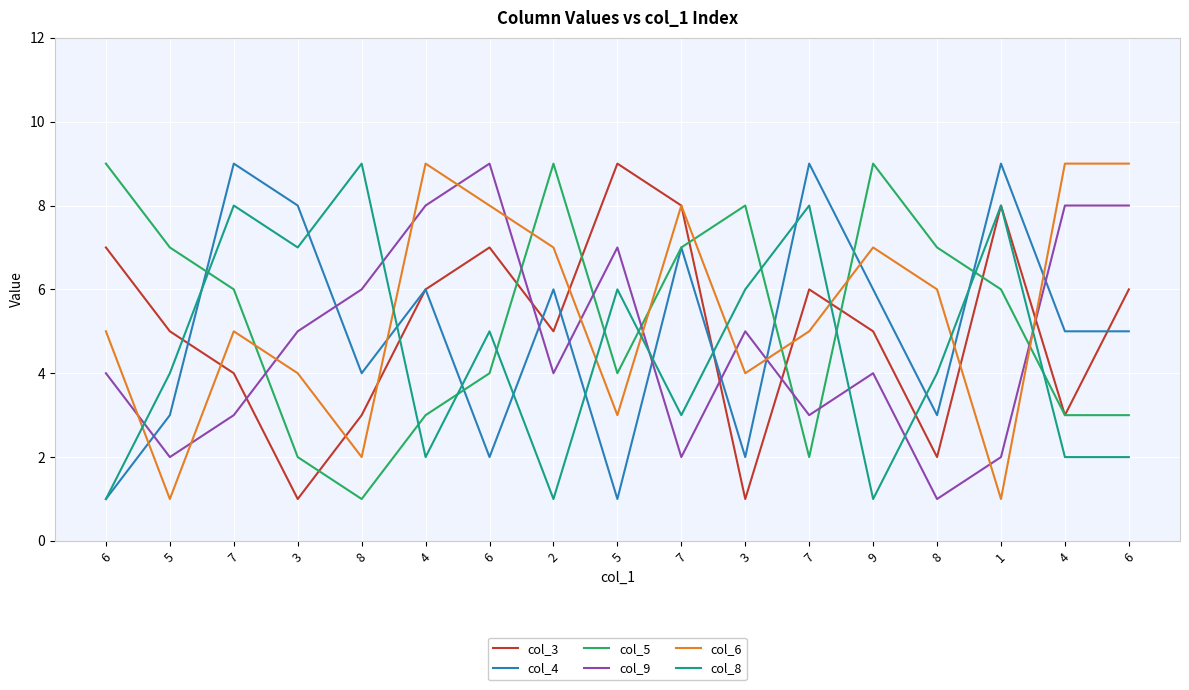

Reading right to left, list all the values displayed in this chart.

col_3: 6	3	8	2	5	6	1	8	9	5	7	6	3	1	4	5	7
col_4: 5	5	9	3	6	9	2	7	1	6	2	6	4	8	9	3	1
col_5: 3	3	6	7	9	2	8	7	4	9	4	3	1	2	6	7	9
col_9: 8	8	2	1	4	3	5	2	7	4	9	8	6	5	3	2	4
col_6: 9	9	1	6	7	5	4	8	3	7	8	9	2	4	5	1	5
col_8: 2	2	8	4	1	8	6	3	6	1	5	2	9	7	8	4	1